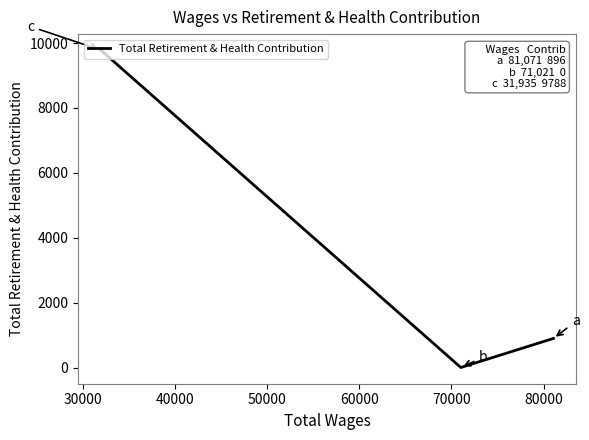

What is the difference between the maximum and second lowest values?

8892